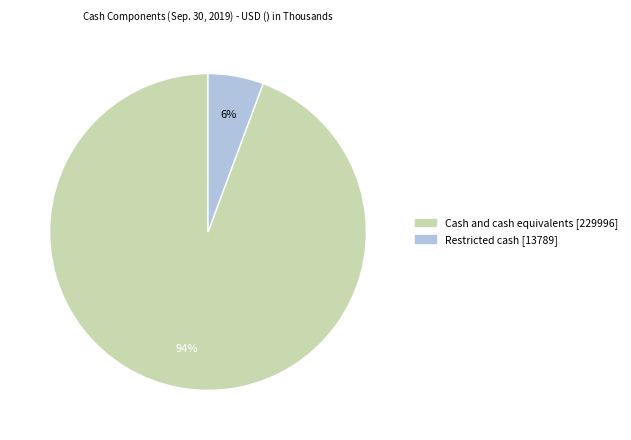

Which category has the smallest portion of the pie?

Restricted cash